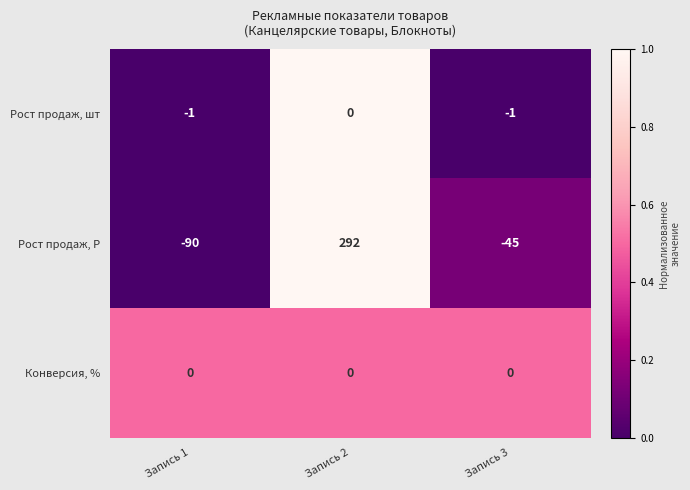

What is the spread (max minus min) of values at Запись 2?

292